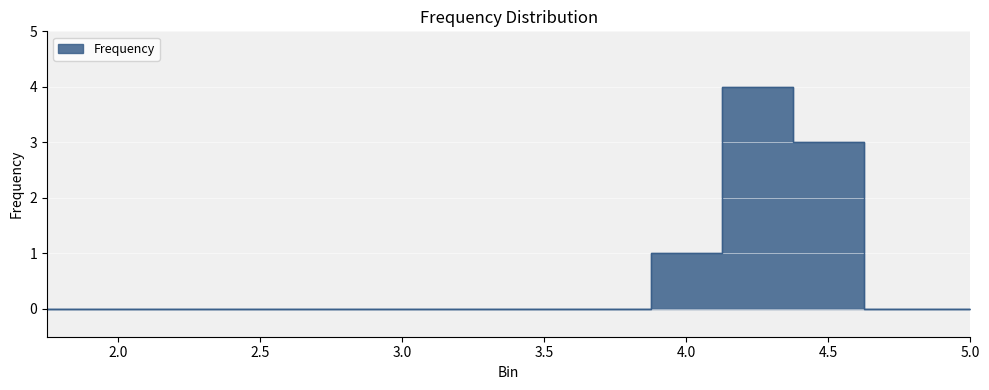

What is the difference between the second highest and second lowest values?

3